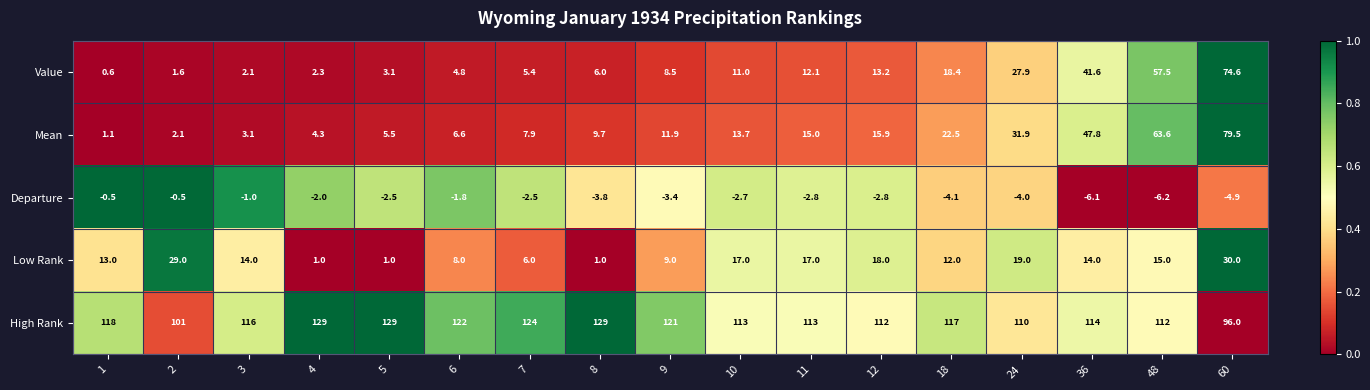

What is the lowest value of the Low Rank series?

1.0